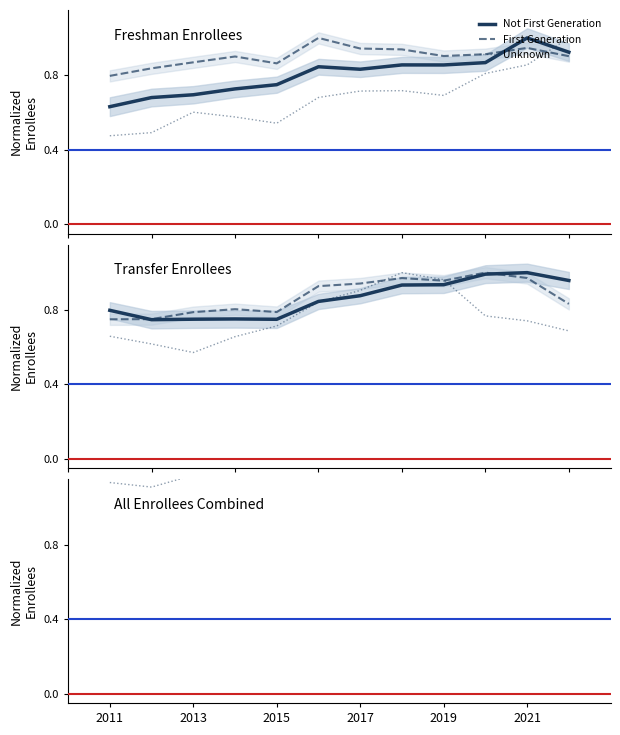

What is the difference between the second highest and second lowest values in the Not First Generation series?

0.5